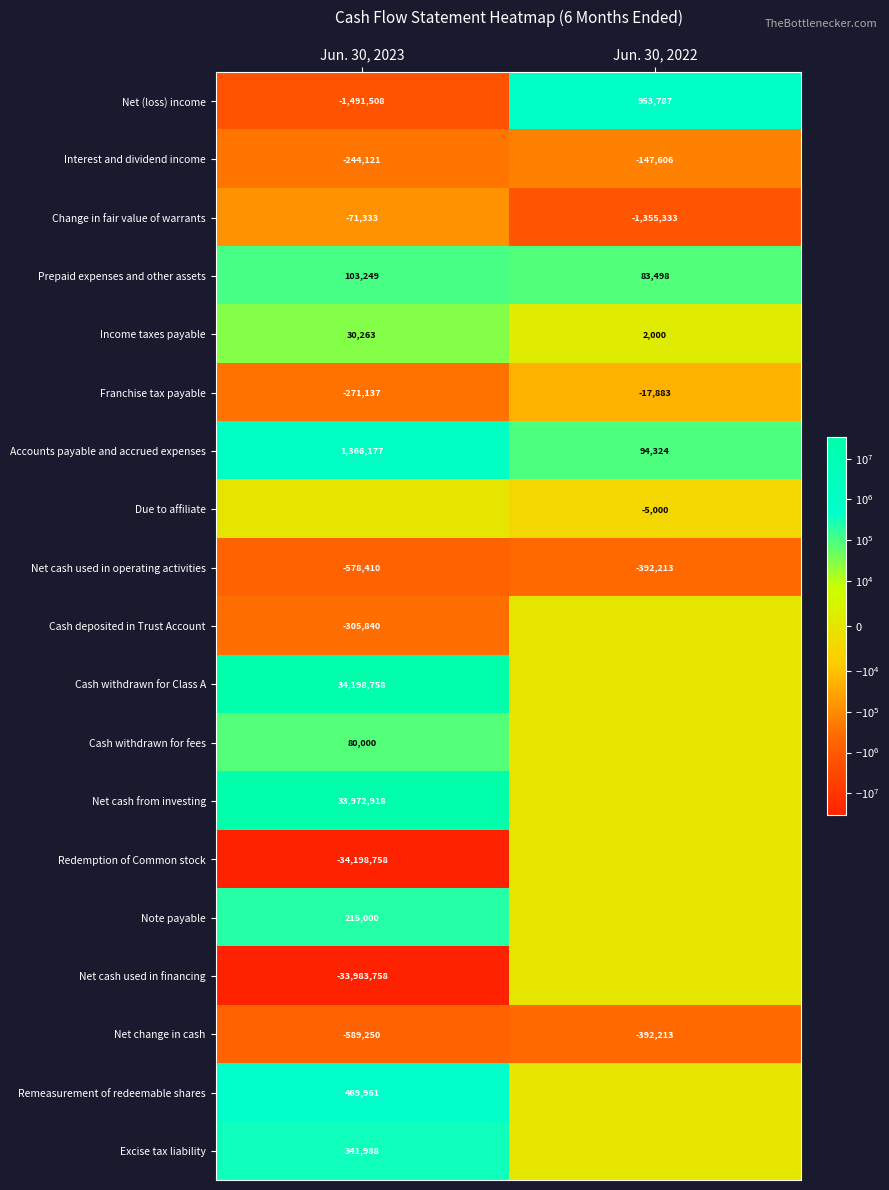

At how many categories does at least one series exceed 31459389?

1